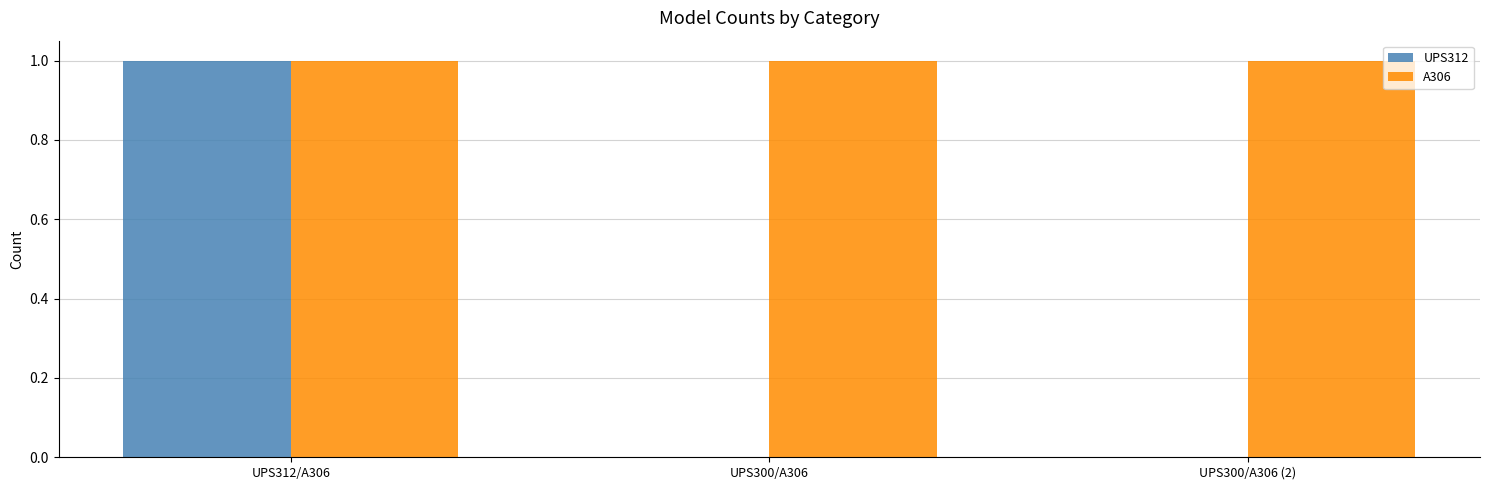

Is it true that UPS312 equals 1 at UPS312/A306?

True